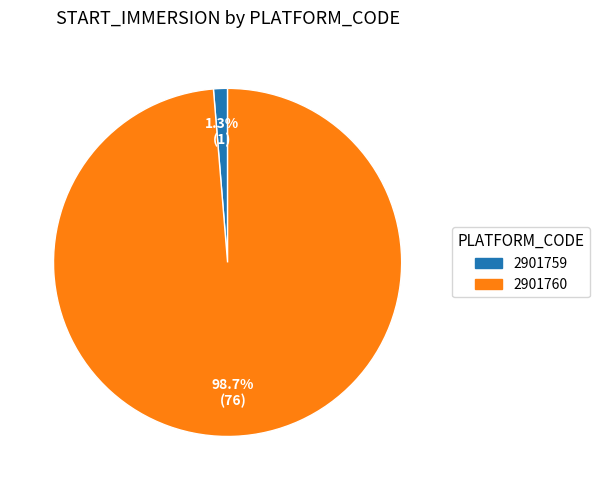

Rank the categories by value from highest to lowest.

2901760, 2901759